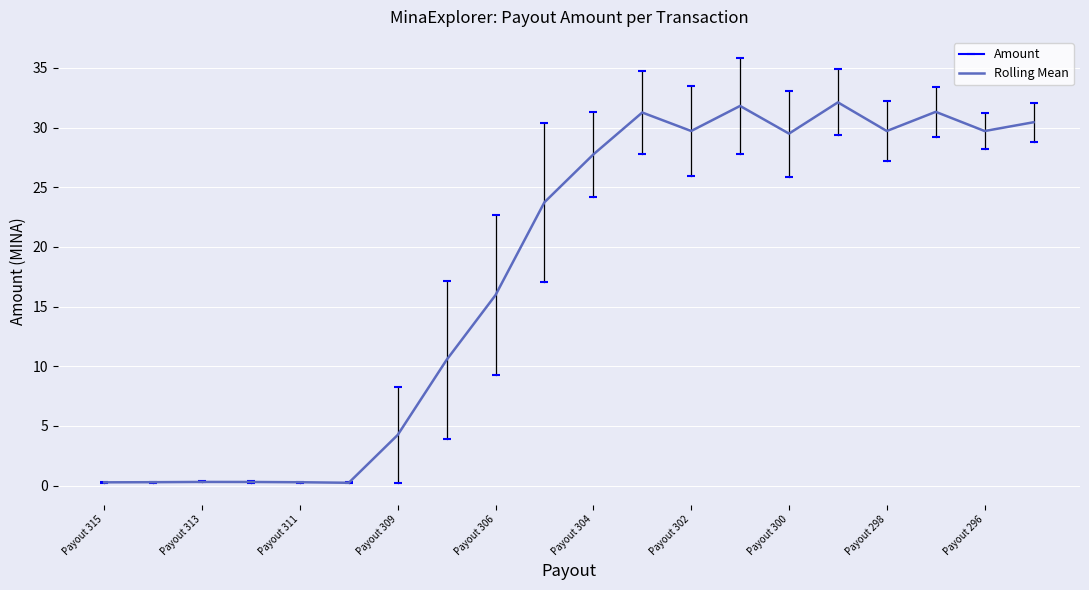

True or false: Rolling Mean has a value of 0.3 at Payout 311.

True